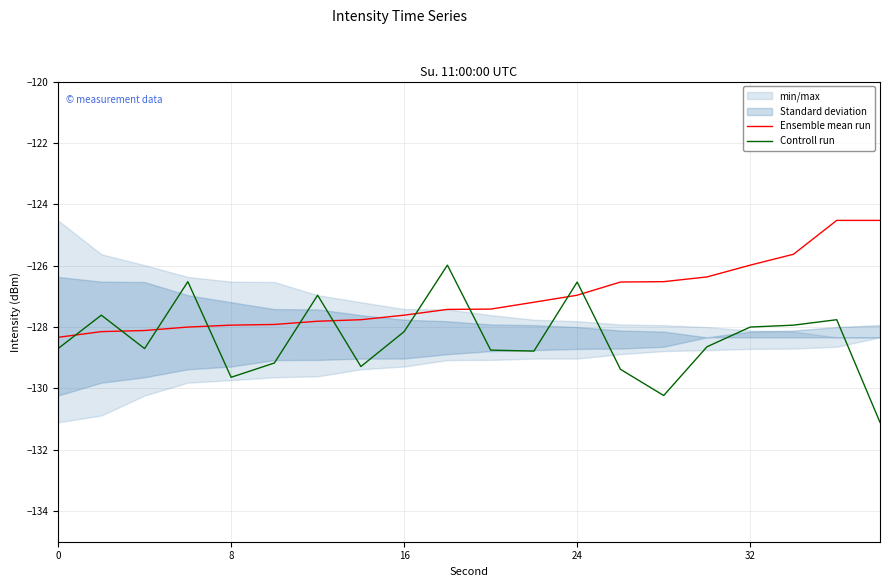

The value of Controll run at 24 is -87.6. True or false?

False